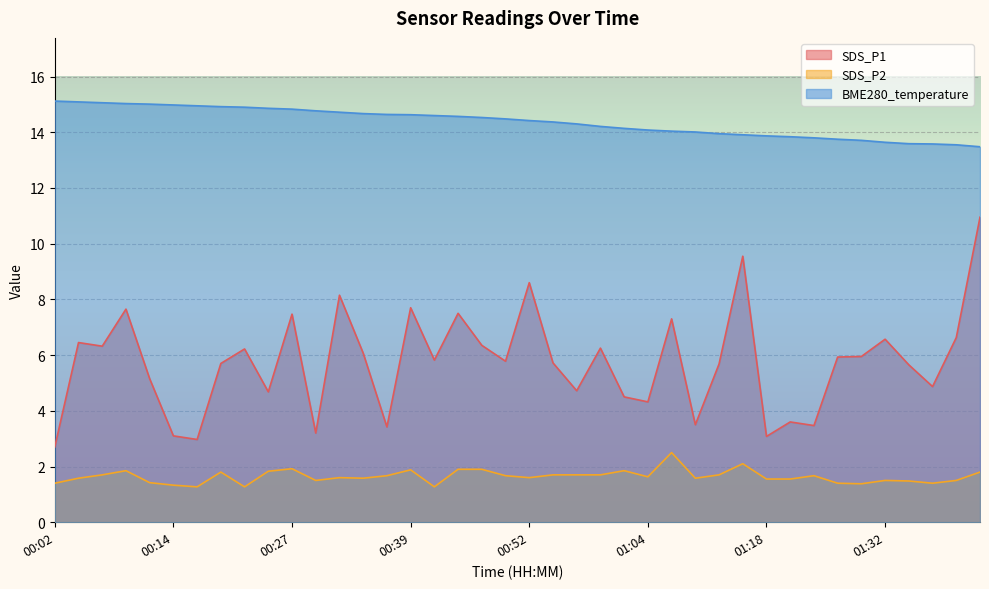

What is the maximum value for BME280_temperature?

15.1